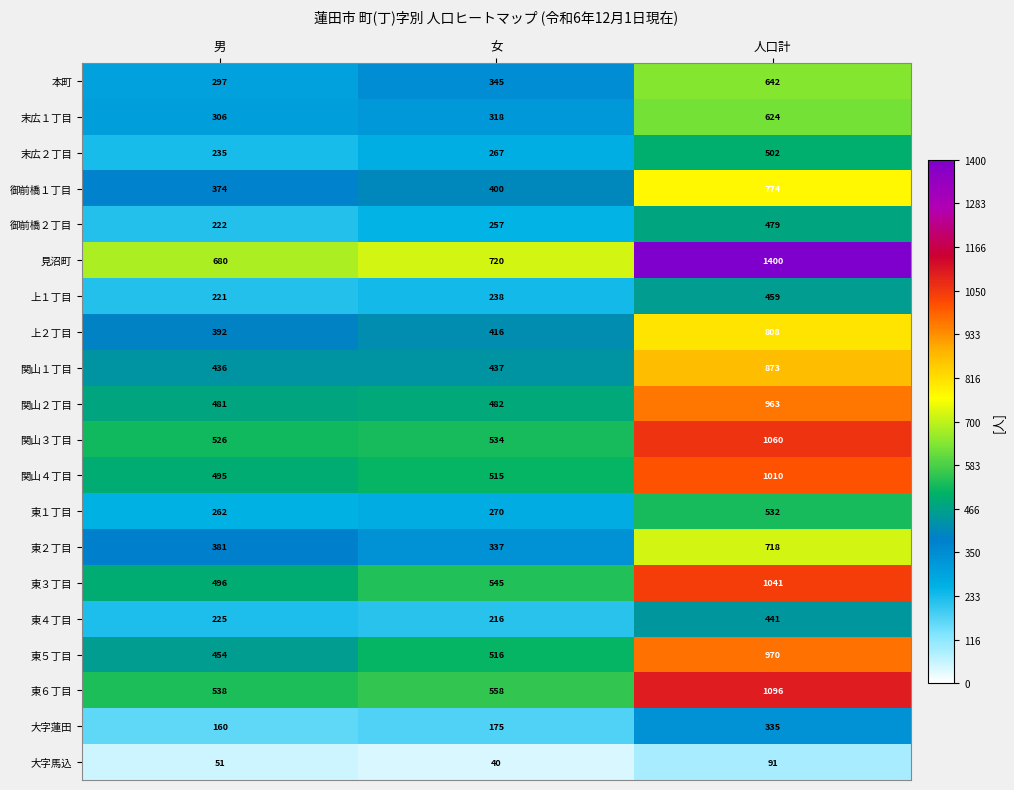

At which label is 御前橋２丁目 closest to 350?

女